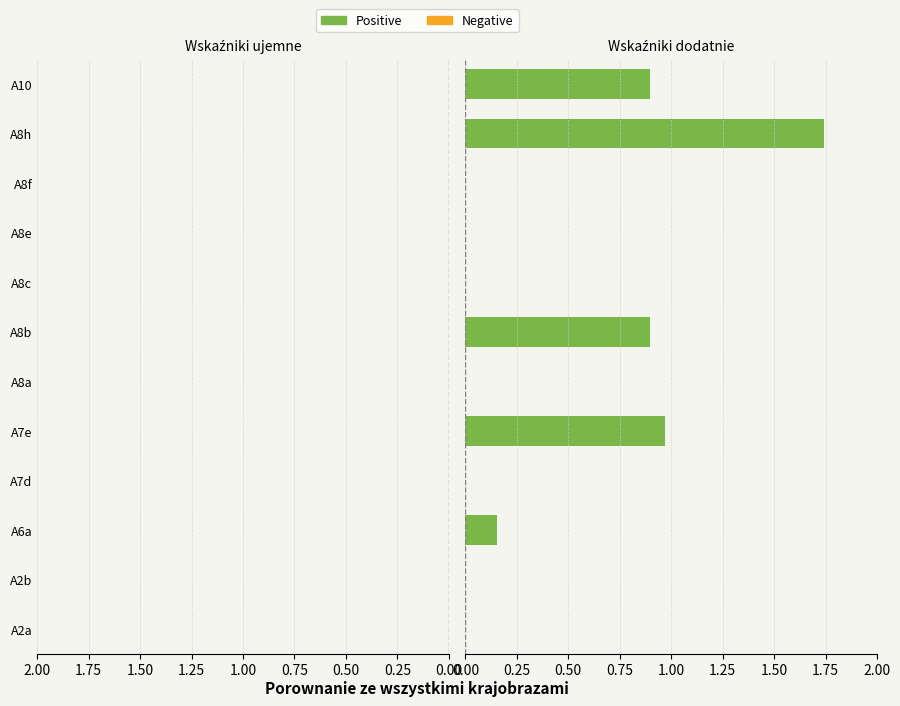

How many groups of bars are there?

12